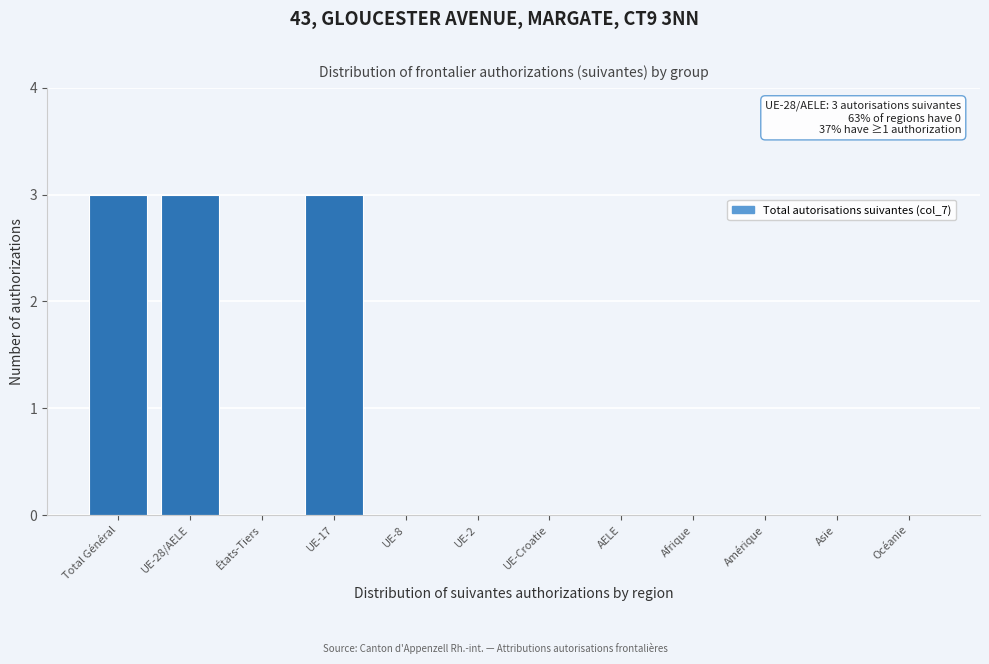

Reading left to right, what are all the values shown in this chart?

Total Général=3	UE-28/AELE=3	États-Tiers=0	UE-17=3	UE-8=0	UE-2=0	UE-Croatie=0	AELE=0	Afrique=0	Amérique=0	Asie=0	Océanie=0